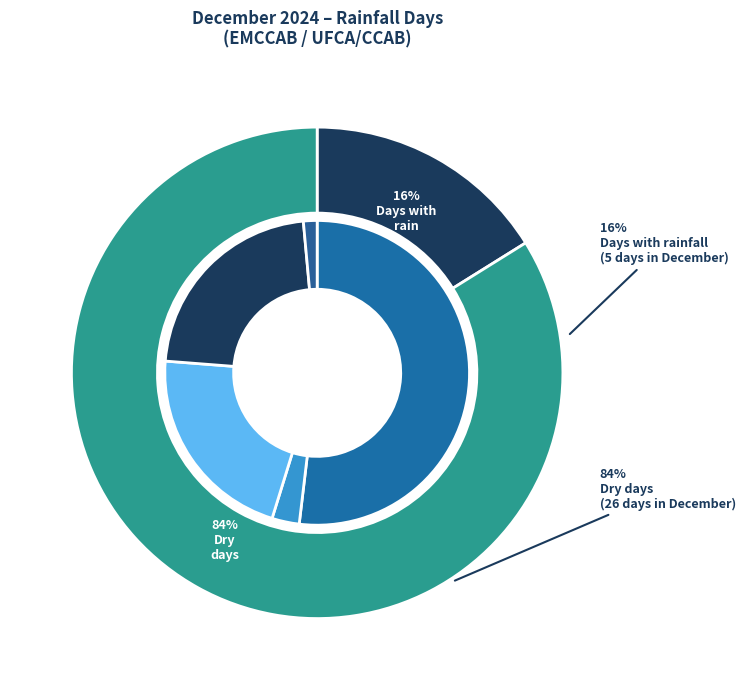

Is there a majority slice in this chart?

Yes